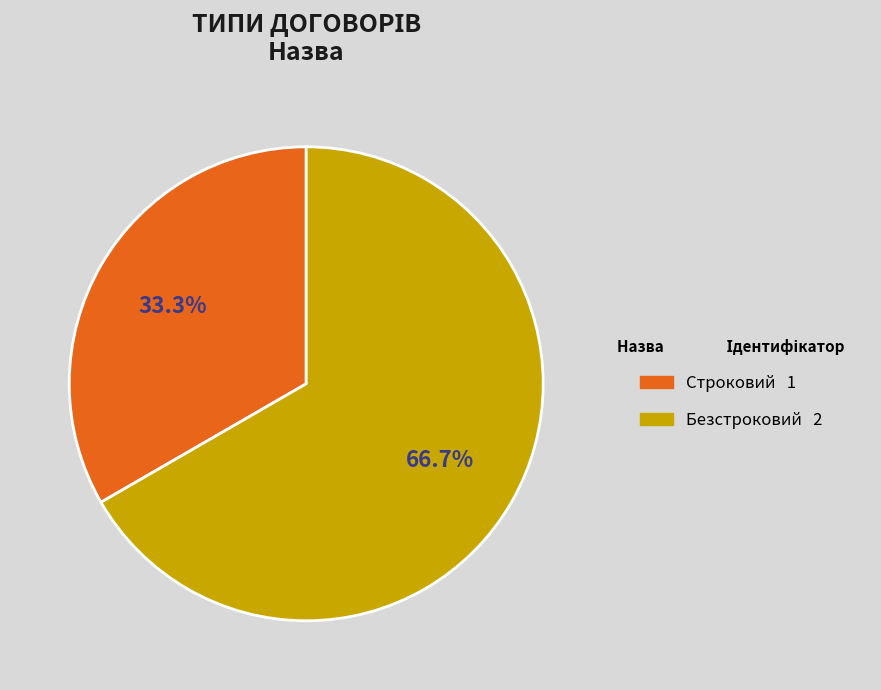

What percentage is the Строковий slice, to the nearest percent?

33%